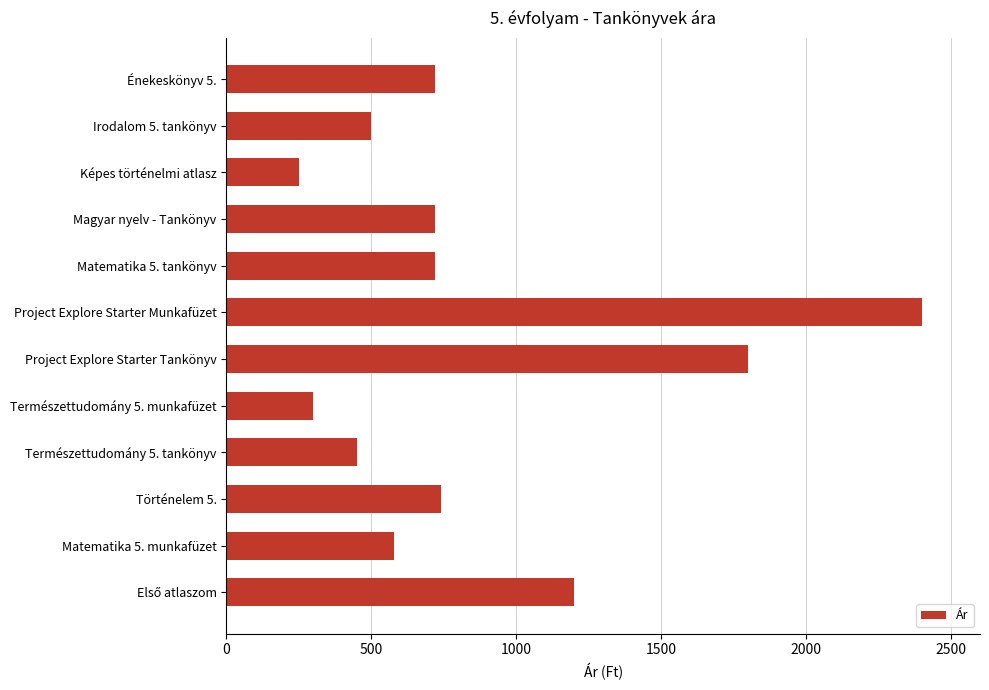

Which has a higher value, Matematika 5. munkafüzet or Természettudomány 5. munkafüzet?

Matematika 5. munkafüzet